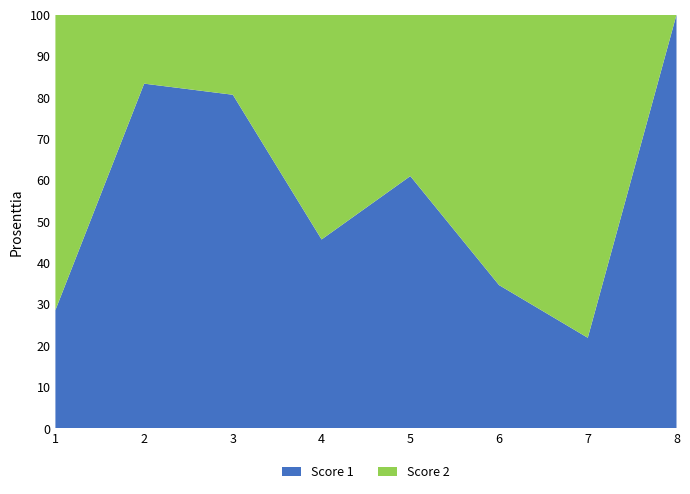

Reading left to right, transcribe the values for Score 1.

1=28.6	2=83.3	3=80.6	4=45.7	5=61.0	6=34.6	7=21.9	8=100.0